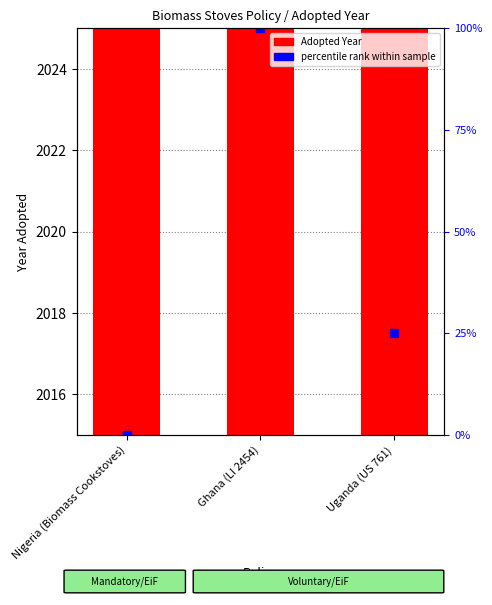

How many data points are less than 2019?

1